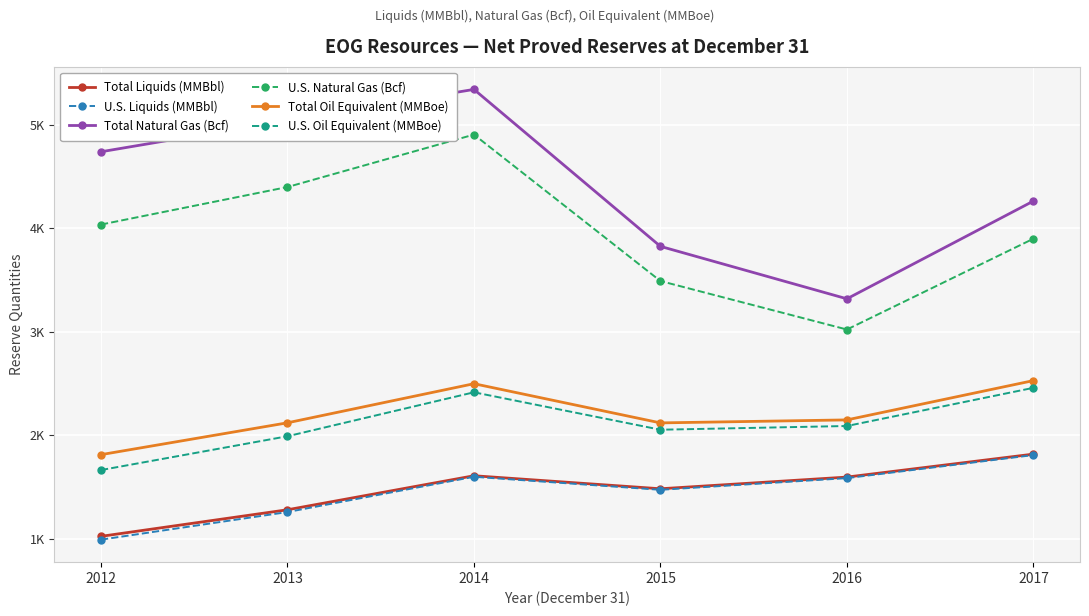

What is the value of the Total Liquids (MMBbl) point at the 6th from the left?

1816